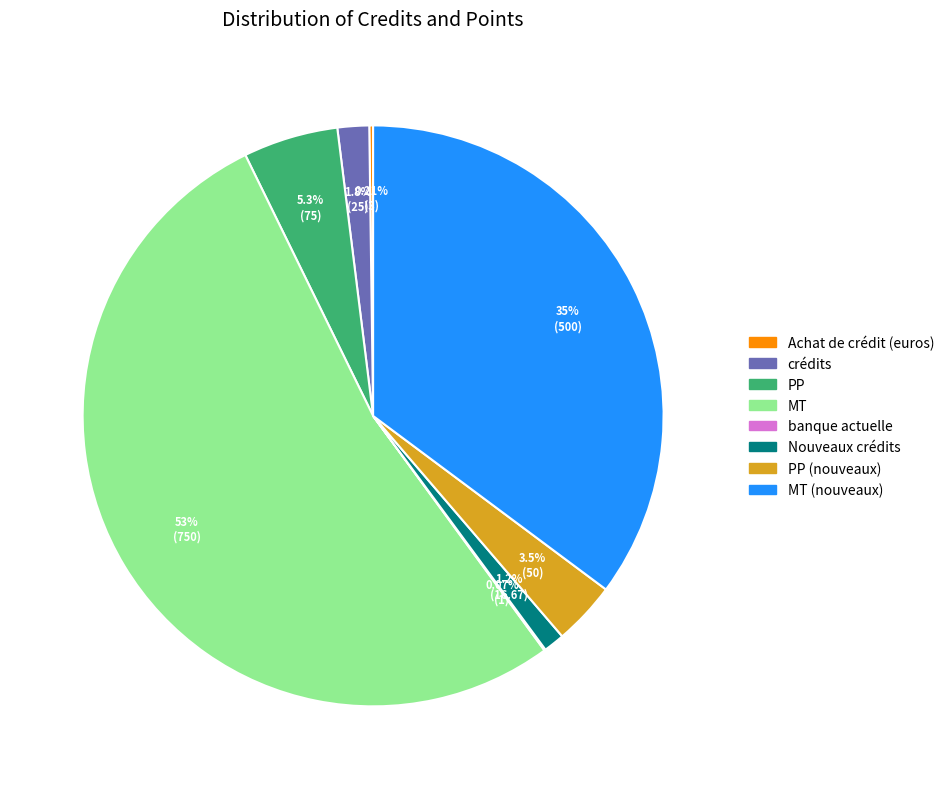

Which slice is the largest?

MT